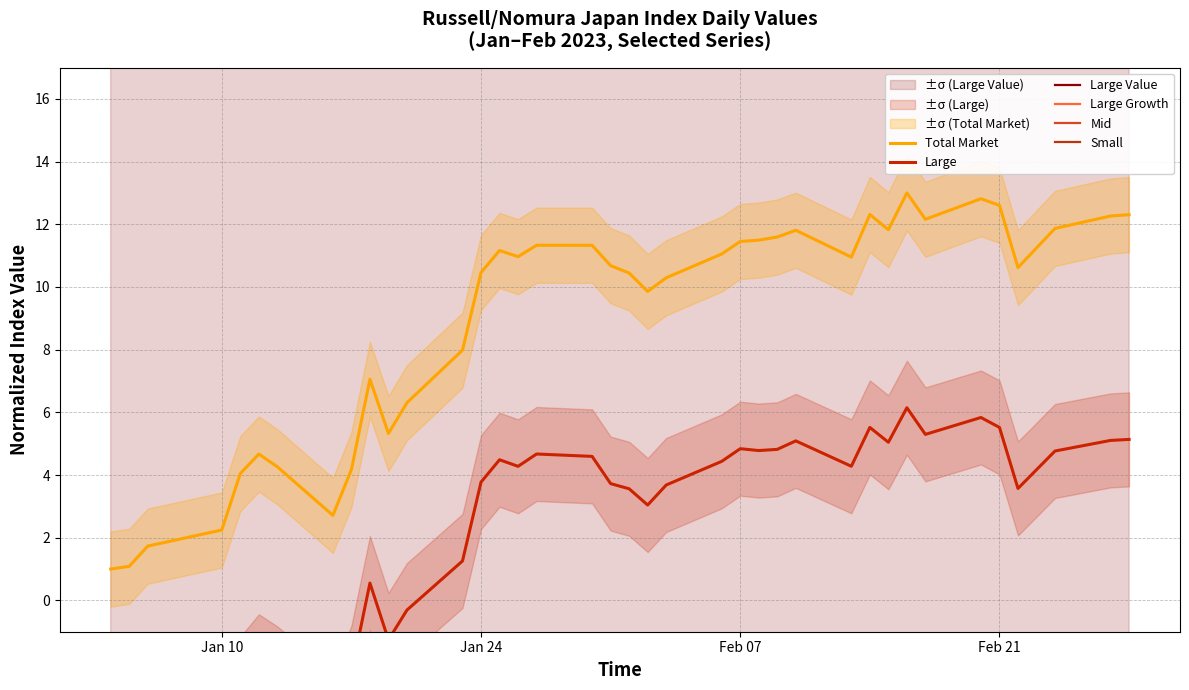

How many categories are shown in the chart?

38